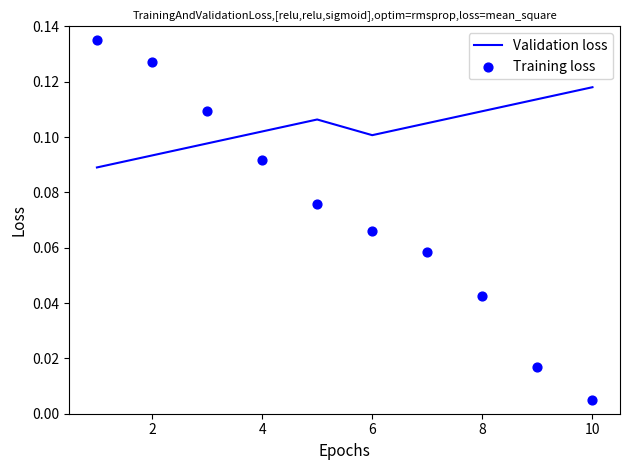

Which category has the highest value in the Validation loss series?

10